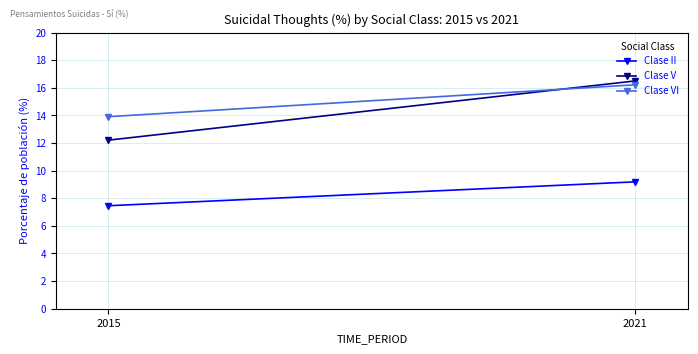

Reading right to left, list all the values displayed in this chart.

Clase II: 2021=9.2	2015=7.5
Clase V: 2021=16.5	2015=12.2
Clase VI: 2021=16.2	2015=13.9